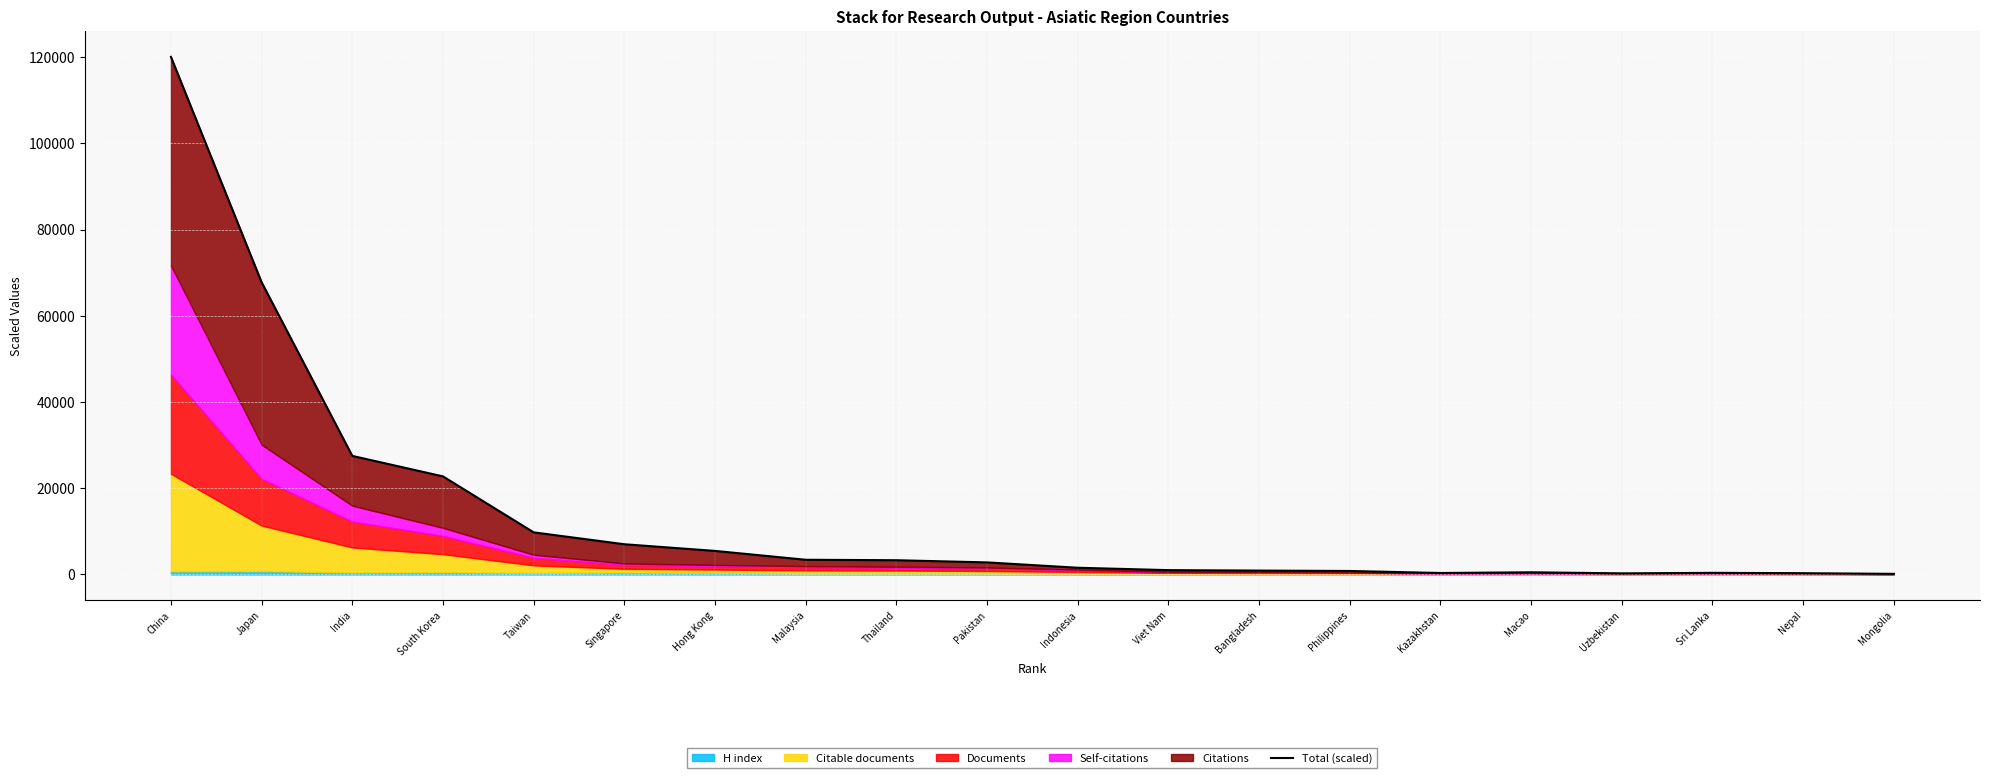

What is the difference between the values at Bangladesh and Nepal?

605.5